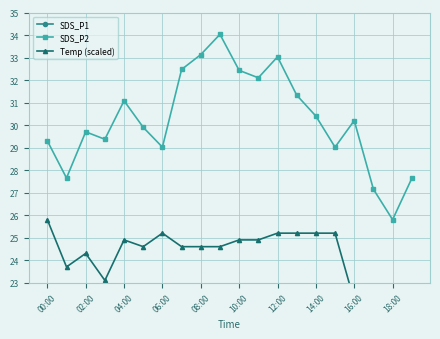

True or false: SDS_P1 and SDS_P2 intersect in this chart.

False